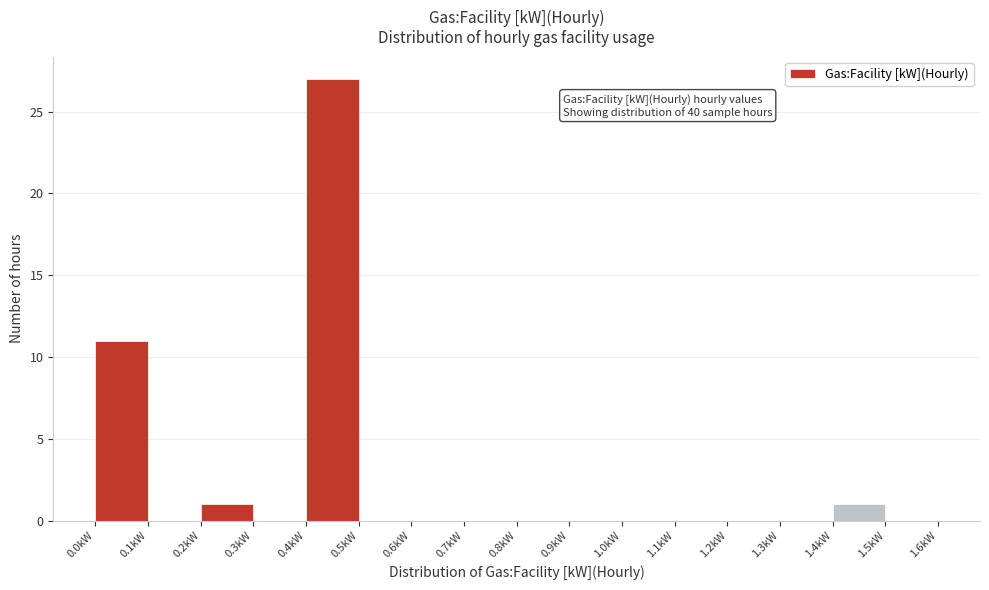

Over which range of the x-axis is the bar tallest?

0.4 to 0.5